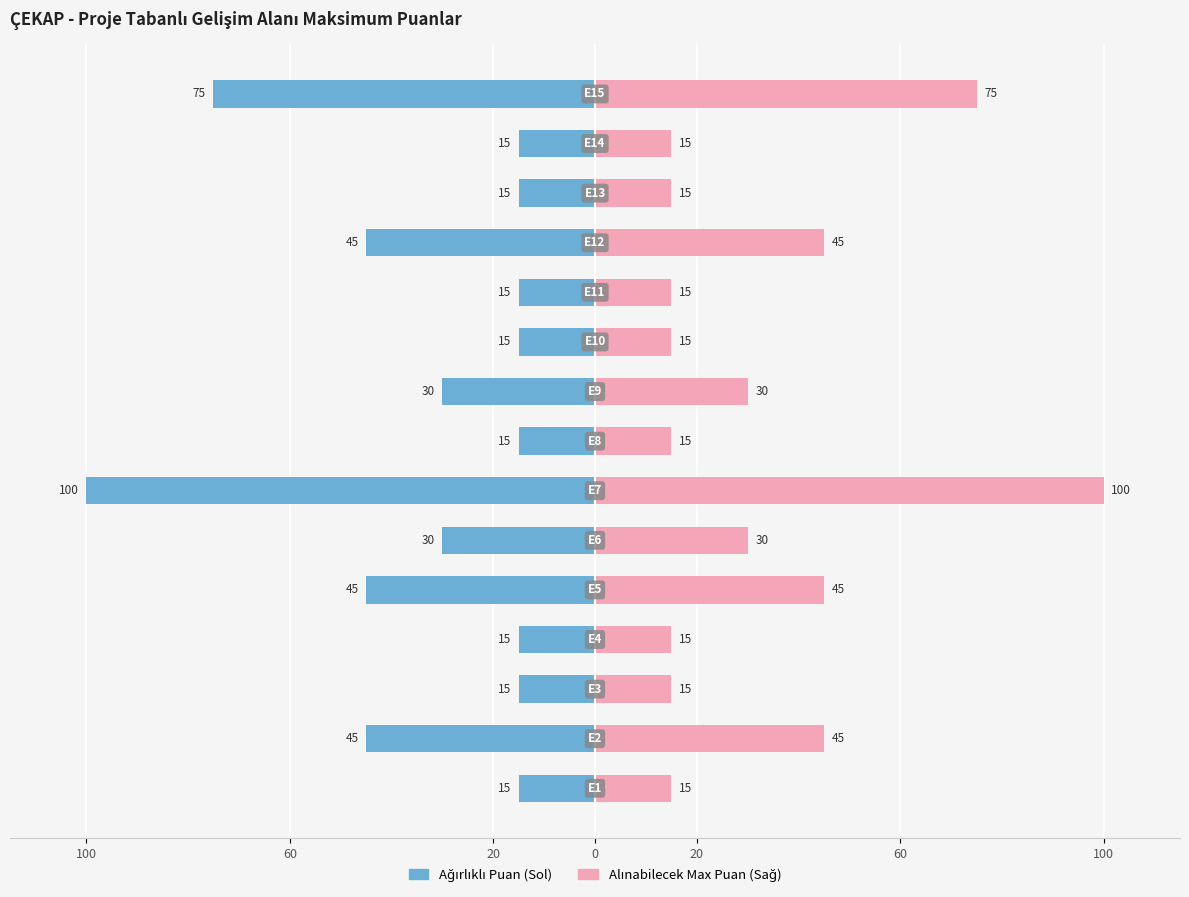

Count the number of data series in this chart.

2